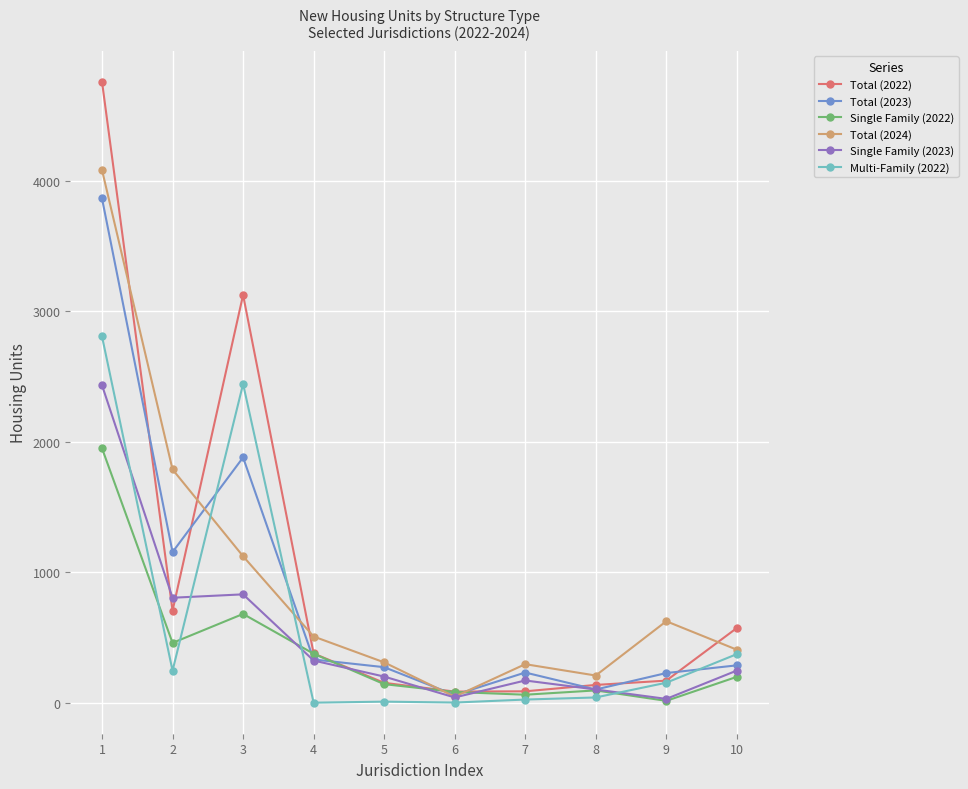

The value of Single Family (2022) at 1 is 814. True or false?

False